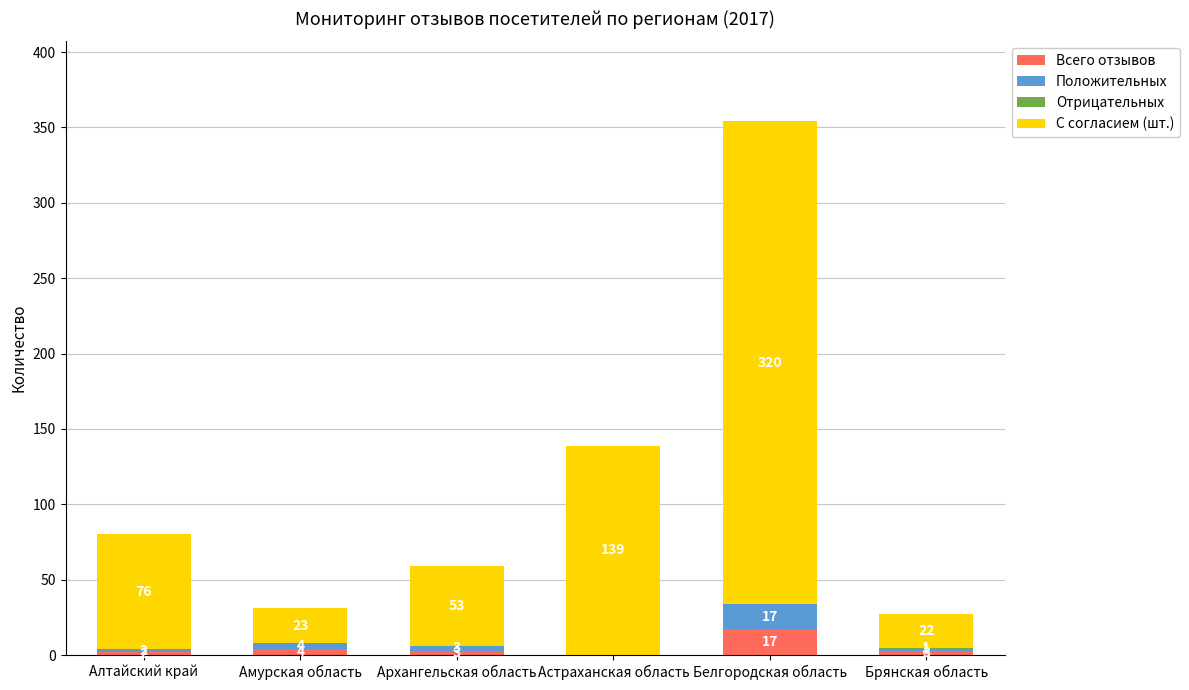

The Всего отзывов series shows 0 at Астраханская область. True or false?

True